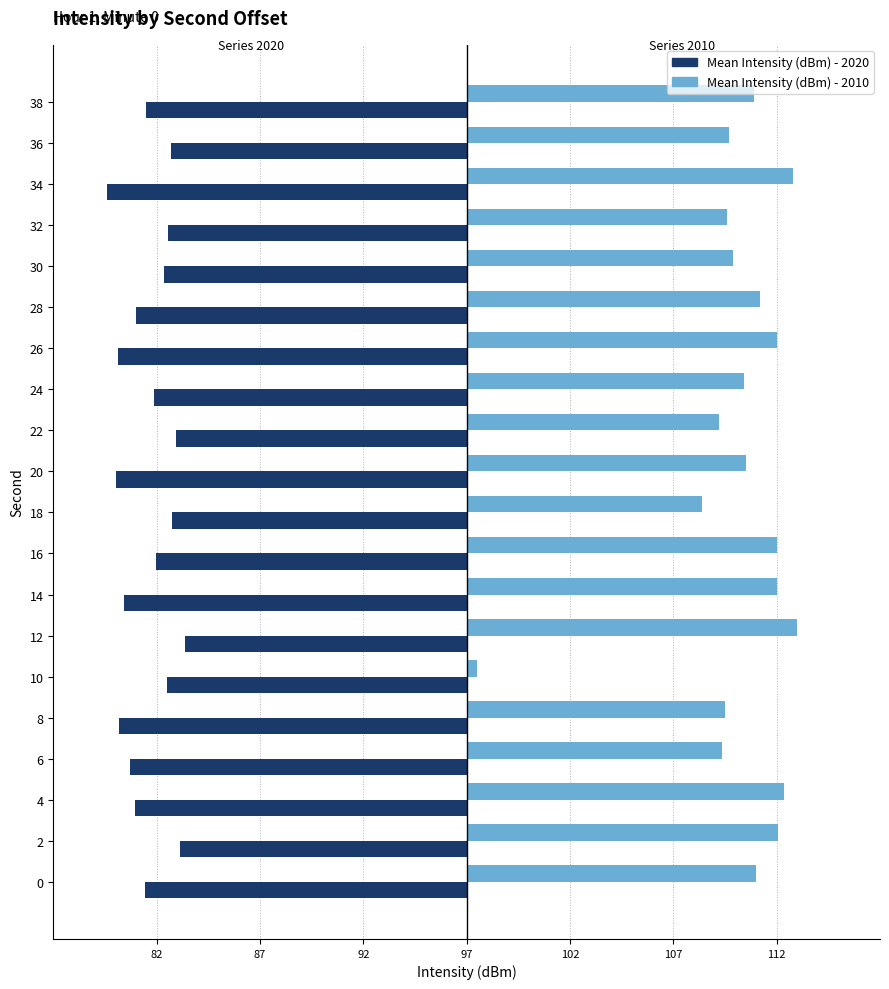

What are all the series names shown in the legend?

Mean Intensity (dBm) - 2020, Mean Intensity (dBm) - 2010